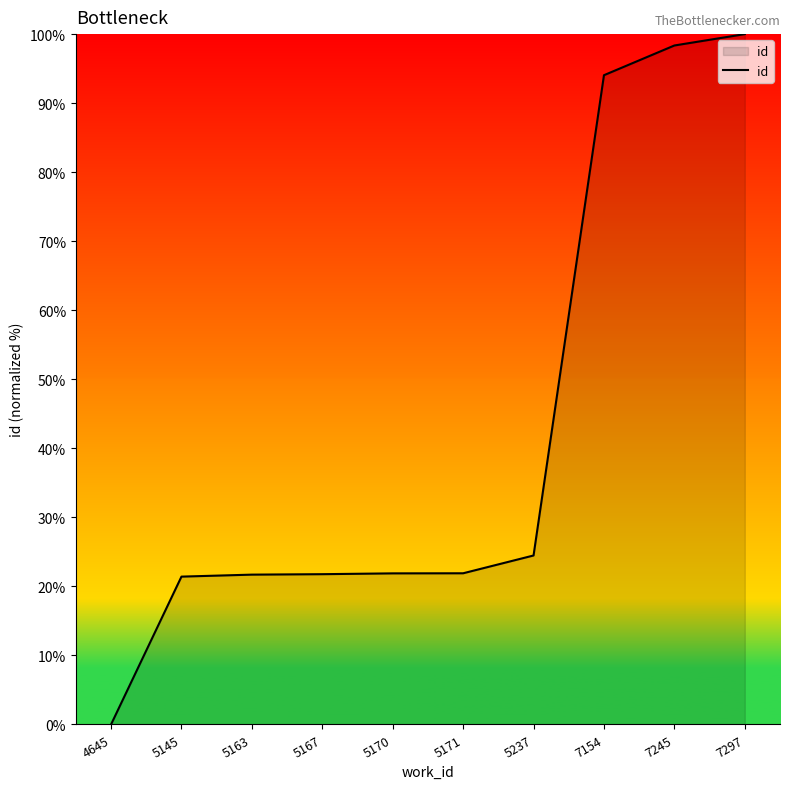

At which label is the value closest to 50?

5237